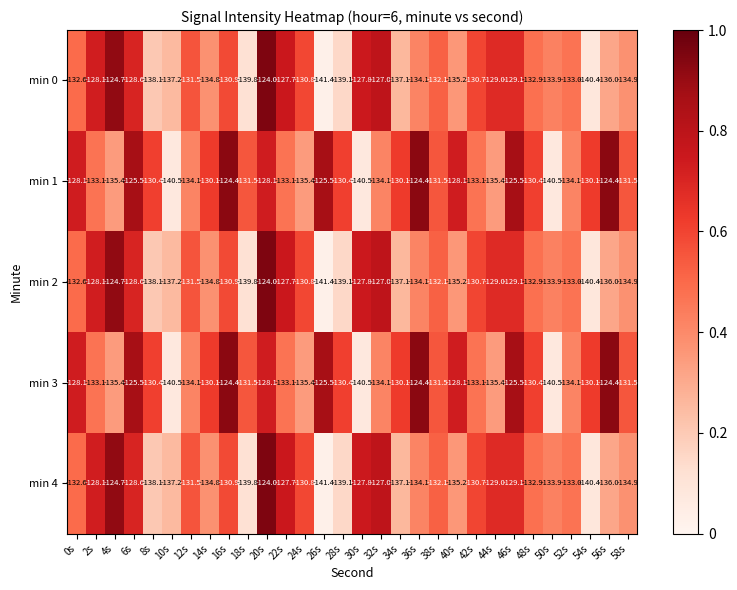

At which category is the sum across all series the highest?

20s